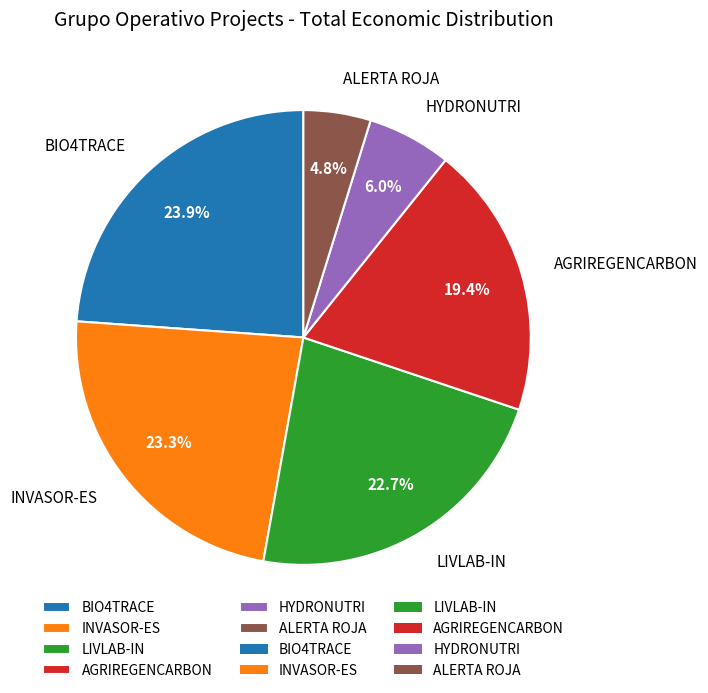

Which category has the smallest portion of the pie?

ALERTA ROJA